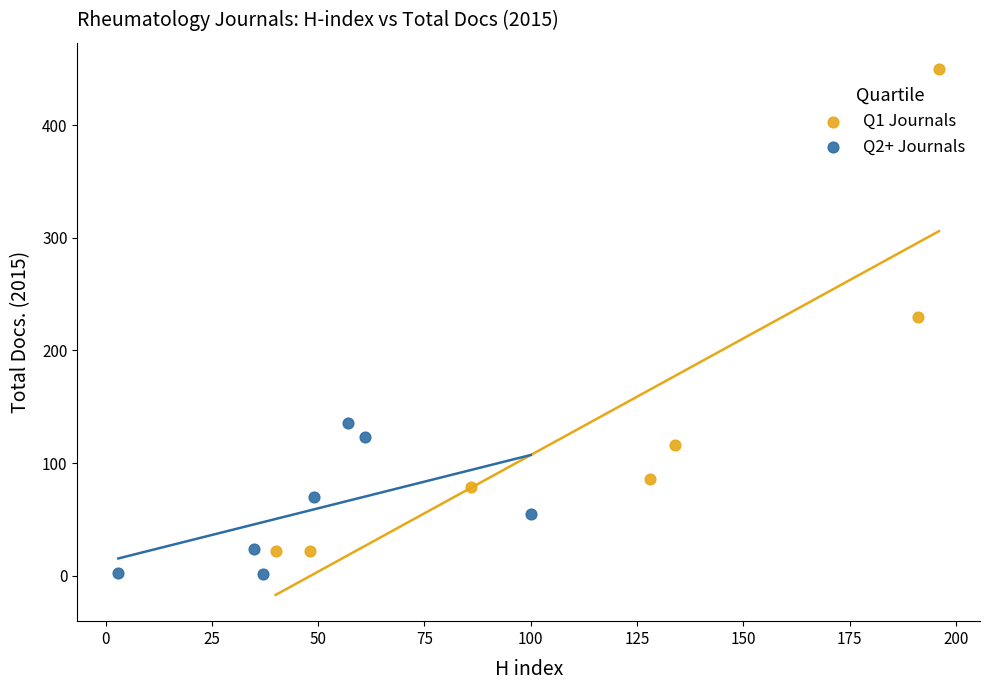

Which series reaches the maximum Y coordinate?

Q1 Journals